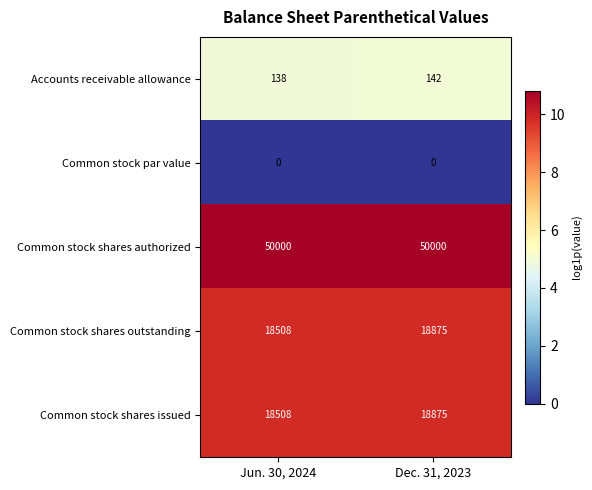

Which series has the largest total across all categories?

Common stock shares authorized